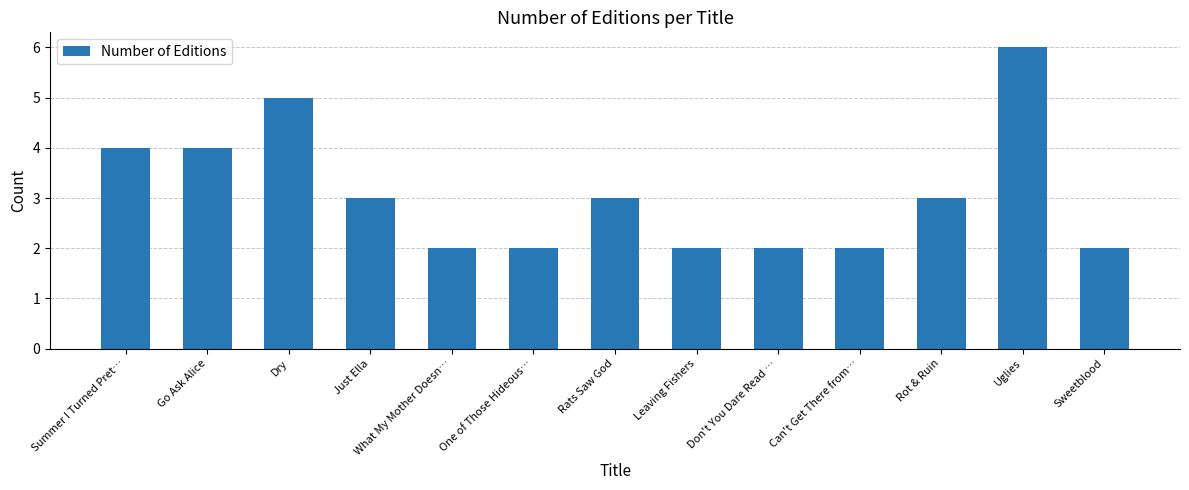

What is the minimum value shown in the chart?

2